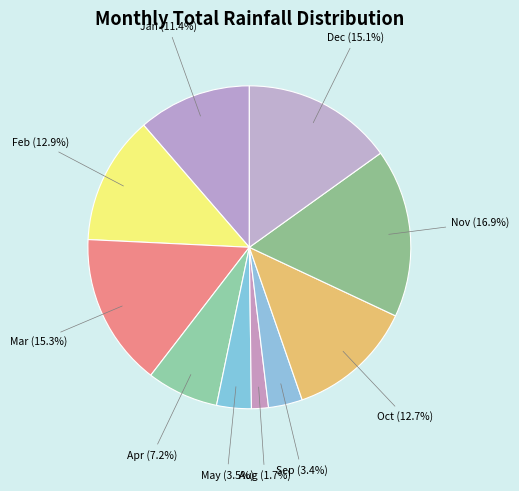

How many segments does this pie chart have?

10